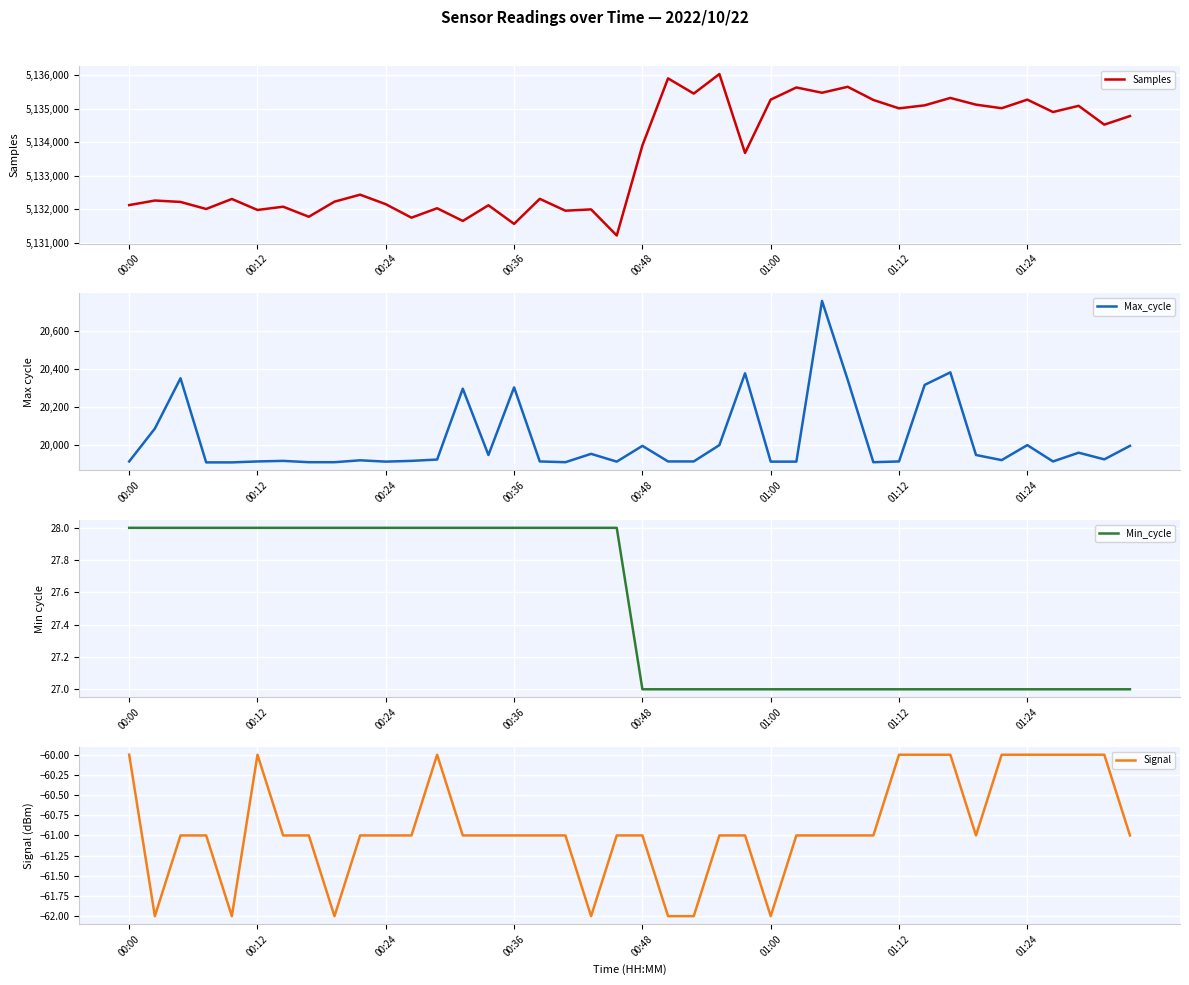

The value of Min_cycle at 32 is 27. True or false?

True